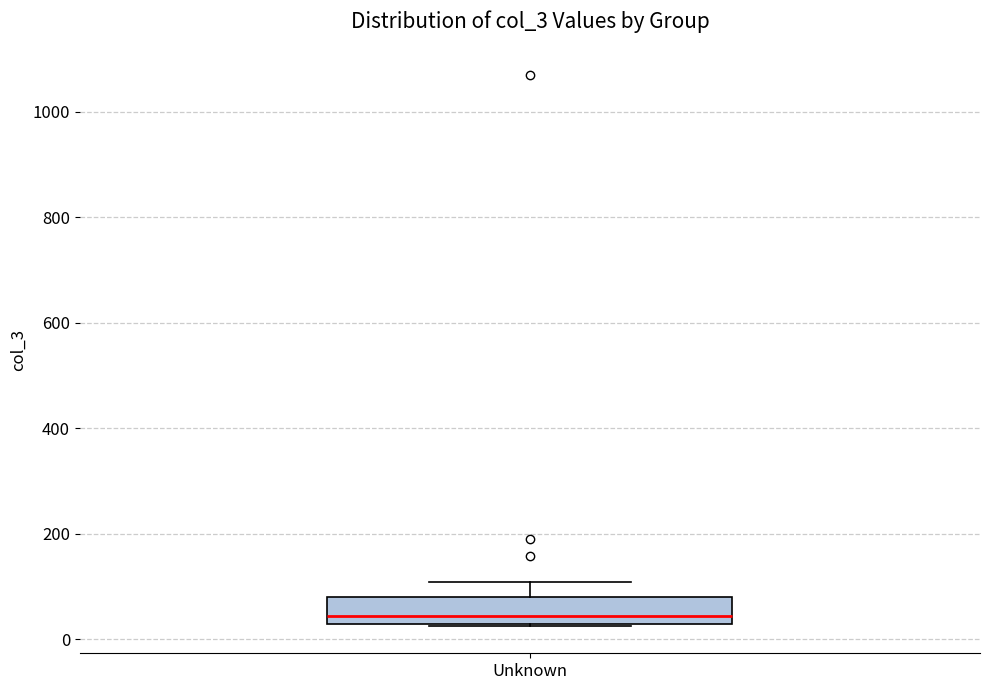

Read this box plot against the y-axis: the position of the median line, the range covered by the box, and the ends of both whiskers. The values are not printed on the chart, so give them approximately, as read against the axis.

median 40, box 20 to 80, whiskers 20 to 100